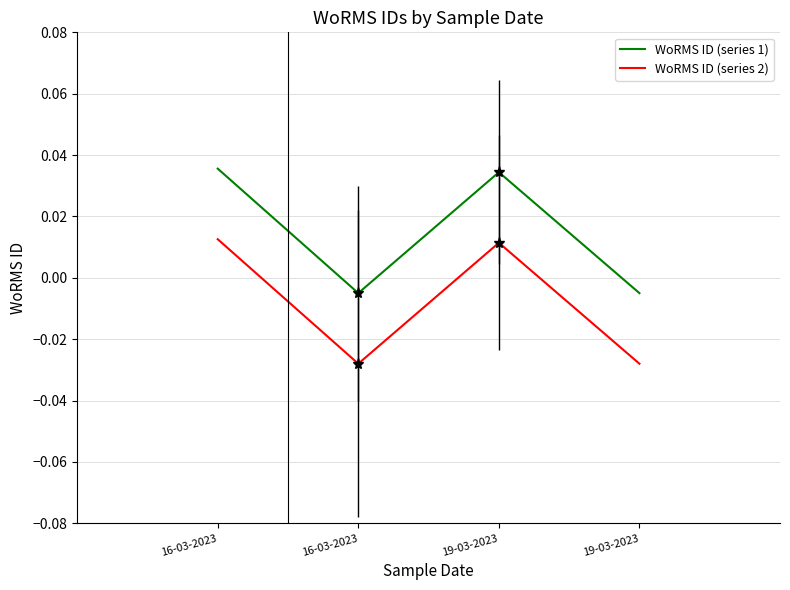

Between 19-03-2023 and 16-03-2023, which is larger?

16-03-2023